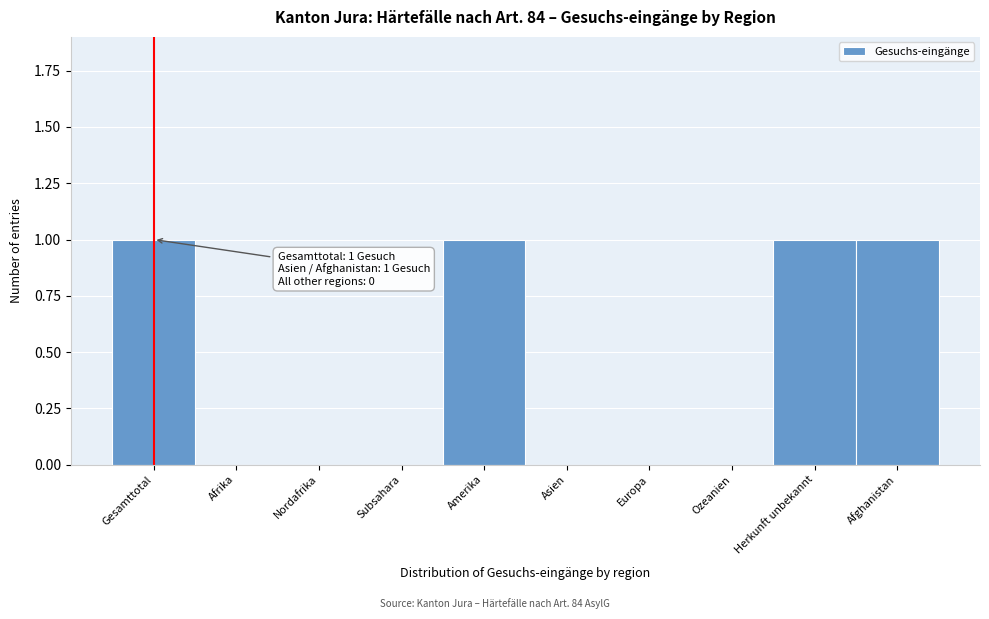

Reading left to right, transcribe all the data shown in this chart.

Gesamttotal=1	Afrika=0	Nordafrika=0	Subsahara=0	Amerika=1	Asien=0	Europa=0	Ozeanien=0	Herkunft unbekannt=1	Afghanistan=1